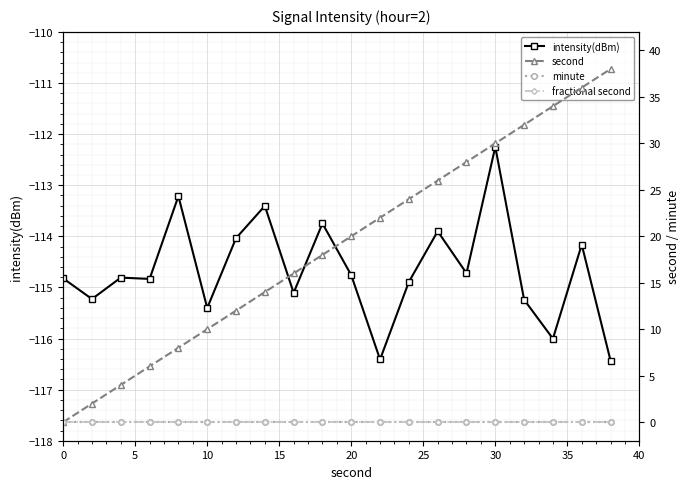

Which series has the widest spread of values?

second